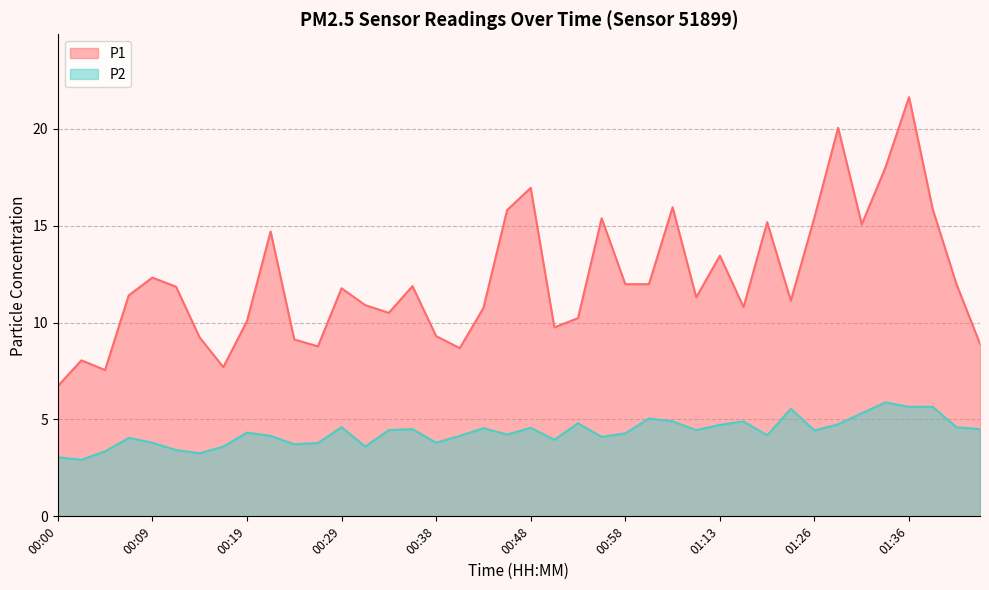

Which series has the largest total across all categories?

P1